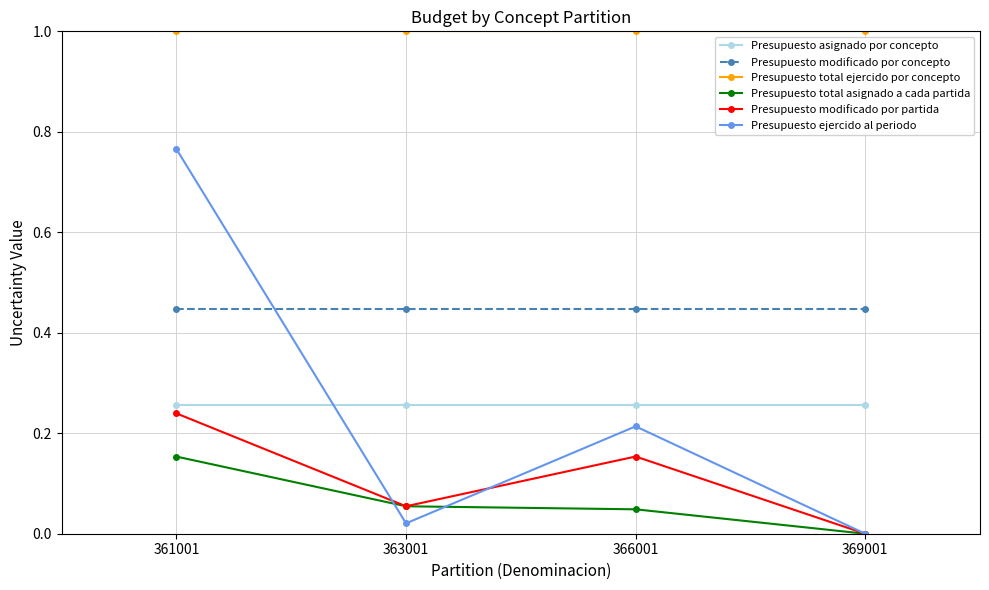

At 366001, list the series in order from smallest to largest.

Presupuesto total asignado a cada partida, Presupuesto modificado por partida, Presupuesto ejercido al periodo, Presupuesto asignado por concepto, Presupuesto modificado por concepto, Presupuesto total ejercido por concepto